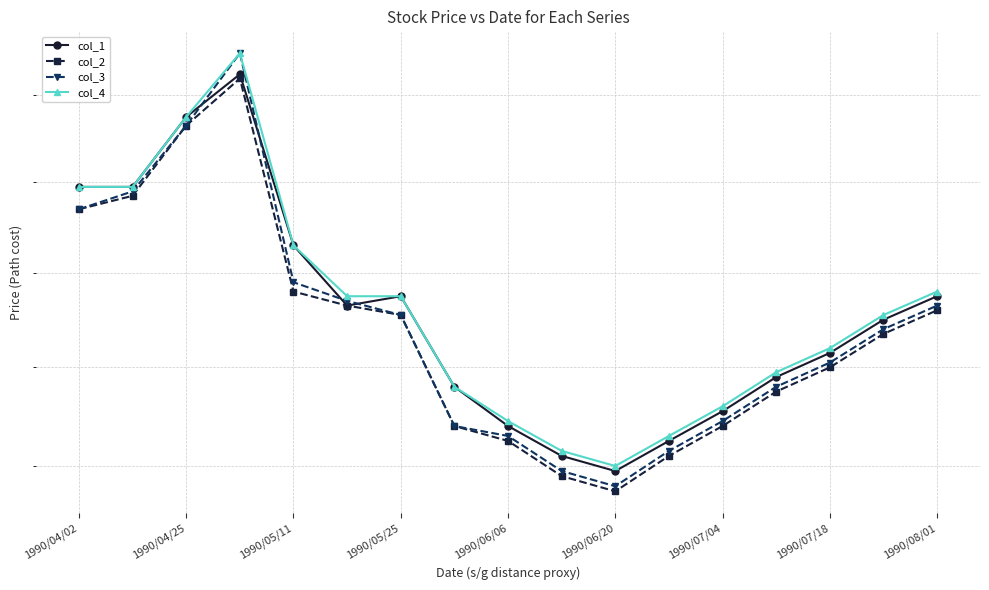

What is the minimum value shown in the chart?

43.5